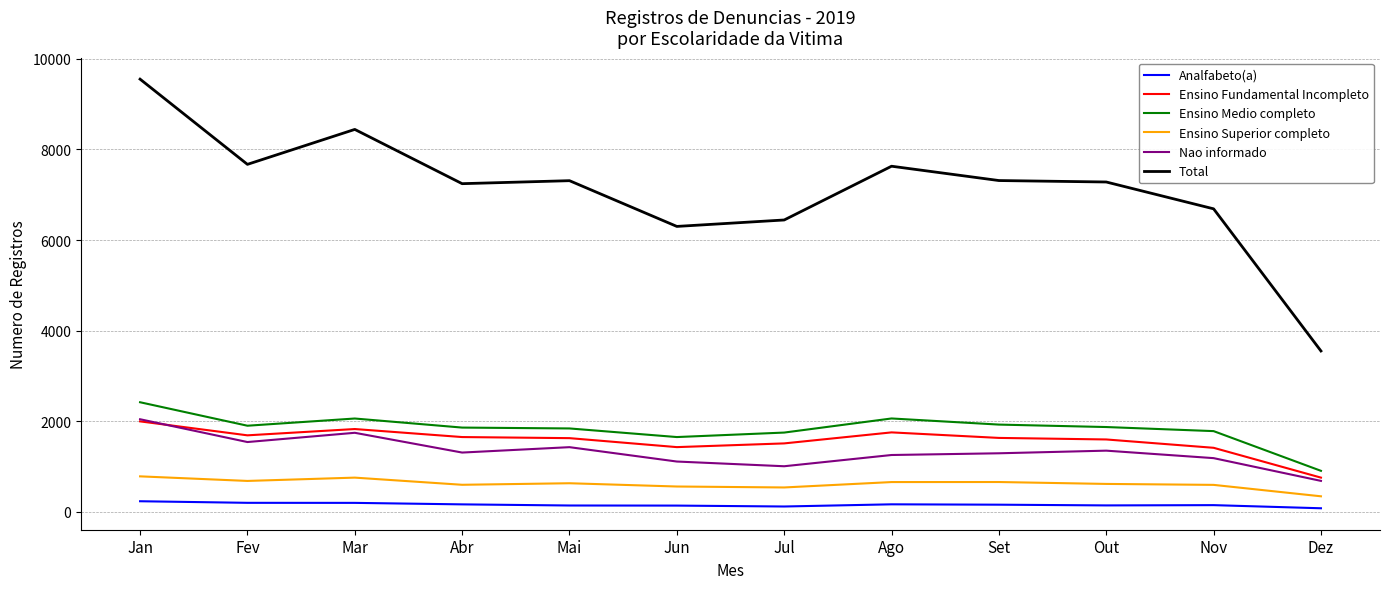

Is this an area chart (filled region under the line)?

No